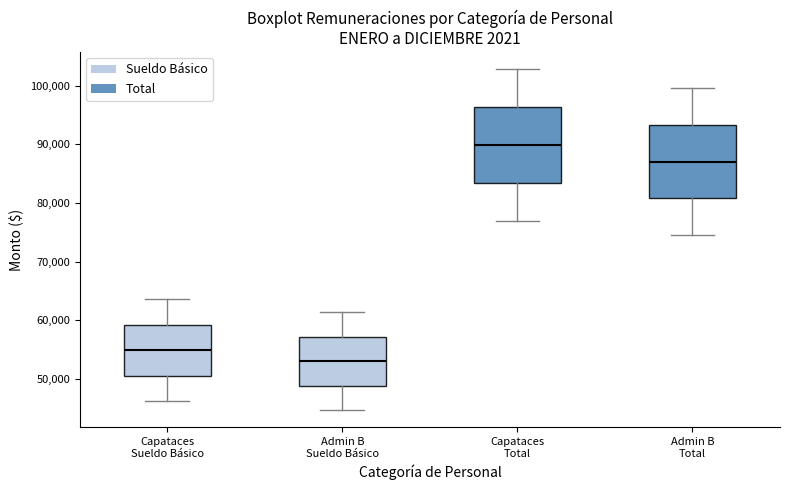

Reading left to right, read every box against the y-axis: the position of its median line, the range the box covers, and the ends of its whiskers. The values are not printed on the chart, so give them approximately, as read against the axis.

Capataces Sueldo Básico: median 55000, box 51000 to 59000, whiskers 46000 to 64000
Admin B Sueldo Básico: median 53000, box 49000 to 57000, whiskers 45000 to 61000
Capataces Total: median 90000, box 83000 to 96000, whiskers 77000 to 103000
Admin B Total: median 87000, box 81000 to 93000, whiskers 75000 to 100000